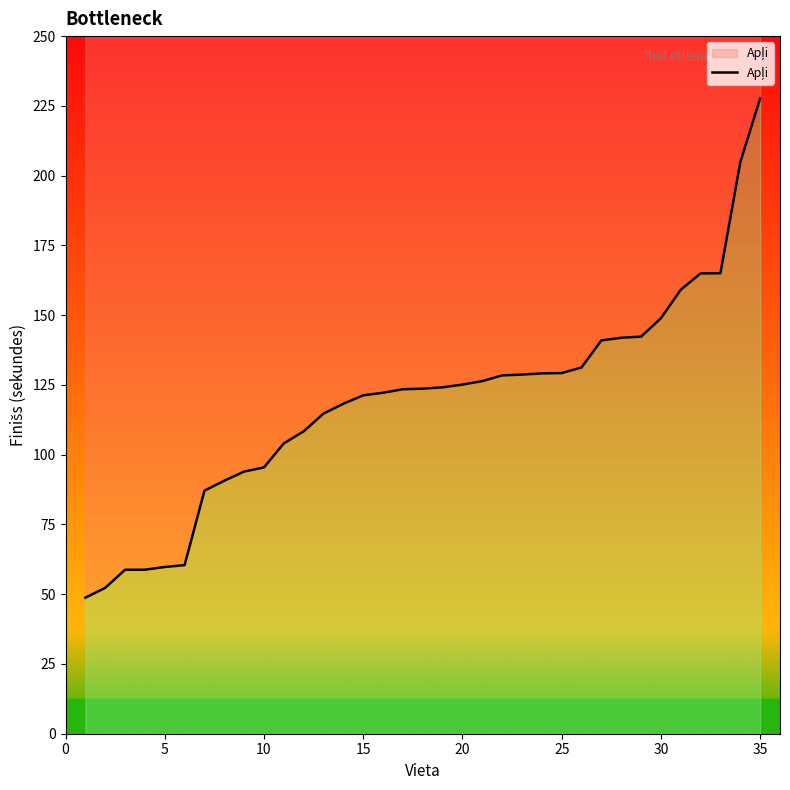

Reading left to right, what are all the values shown in this chart?

48.8	52.3	58.8	58.8	59.8	60.4	87.1	90.7	94.0	95.4	104.0	108.4	114.7	118.2	121.3	122.2	123.5	123.7	124.1	125.1	126.4	128.4	128.7	129.1	129.2	131.2	141.0	141.9	142.3	148.9	159.1	164.9	165.0	204.8	227.6